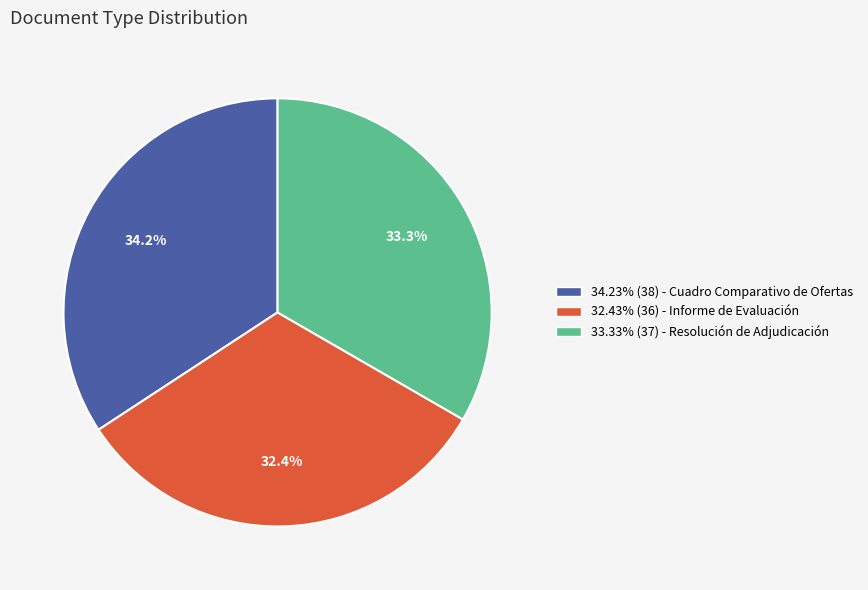

Combined, what portion of the pie is 32.43% (36) - Informe de Evaluación and 34.23% (38) - Cuadro Comparativo de Ofertas?

66.7%